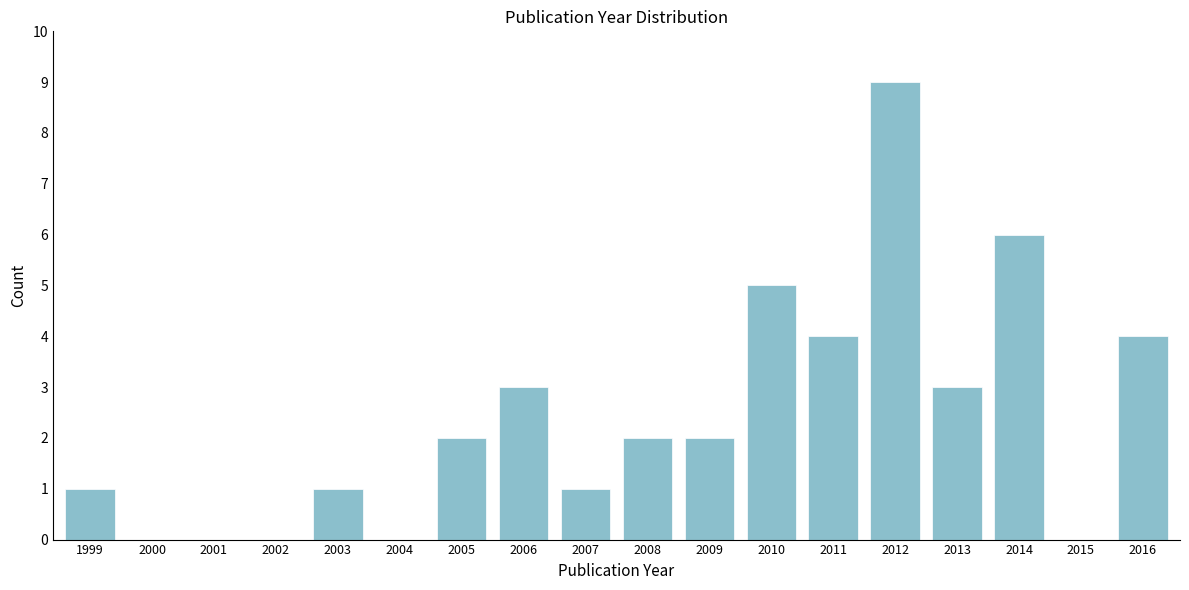

Reading left to right, list all the values displayed in this chart.

1999=1	2000=0	2001=0	2002=0	2003=1	2004=0	2005=2	2006=3	2007=1	2008=2	2009=2	2010=5	2011=4	2012=9	2013=3	2014=6	2015=0	2016=4